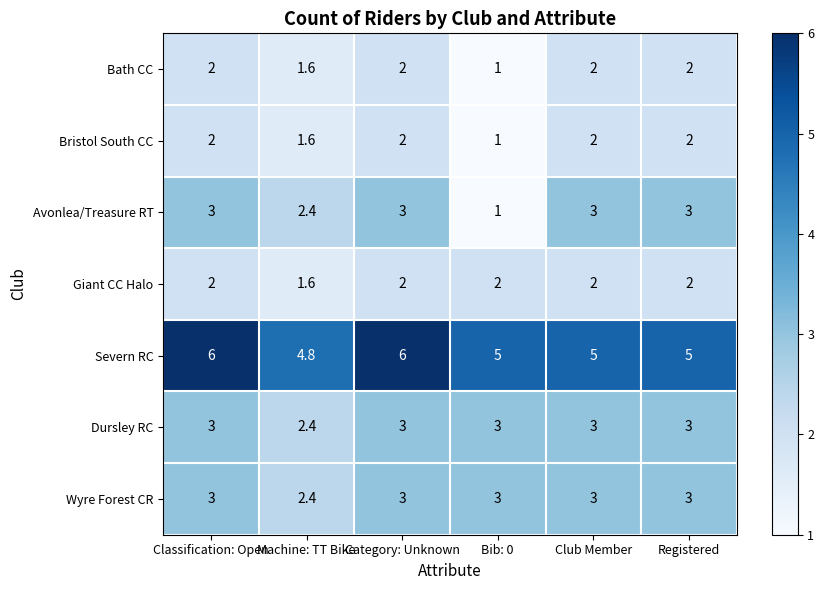

How many distinct data groups are displayed?

7